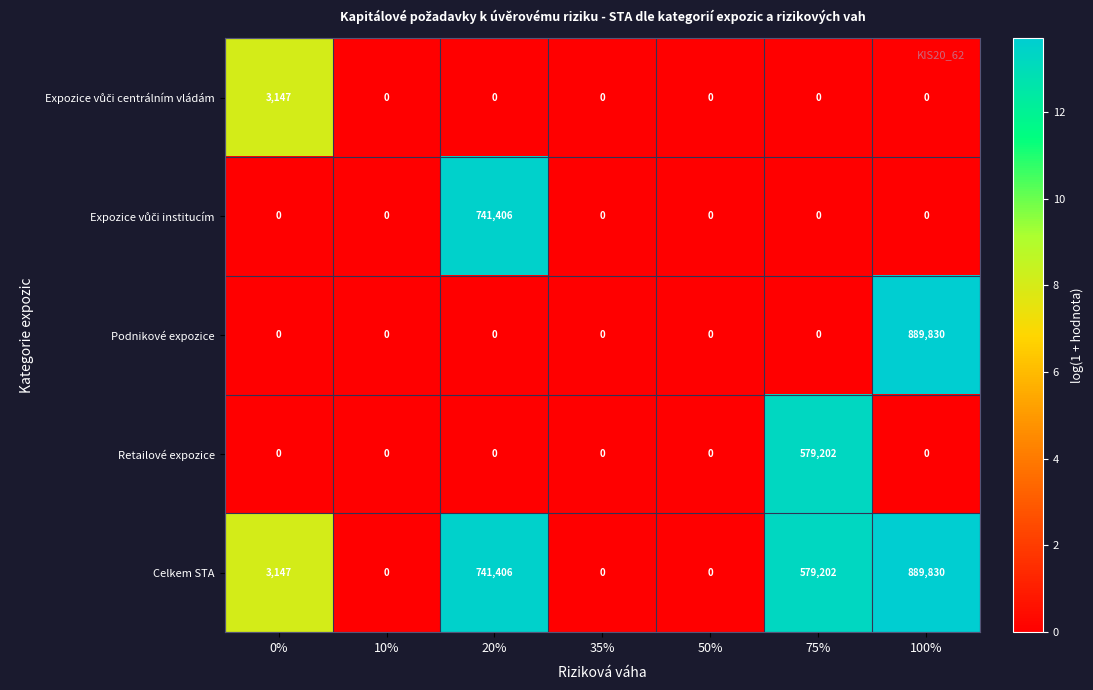

At which category is the sum across all series the highest?

100%